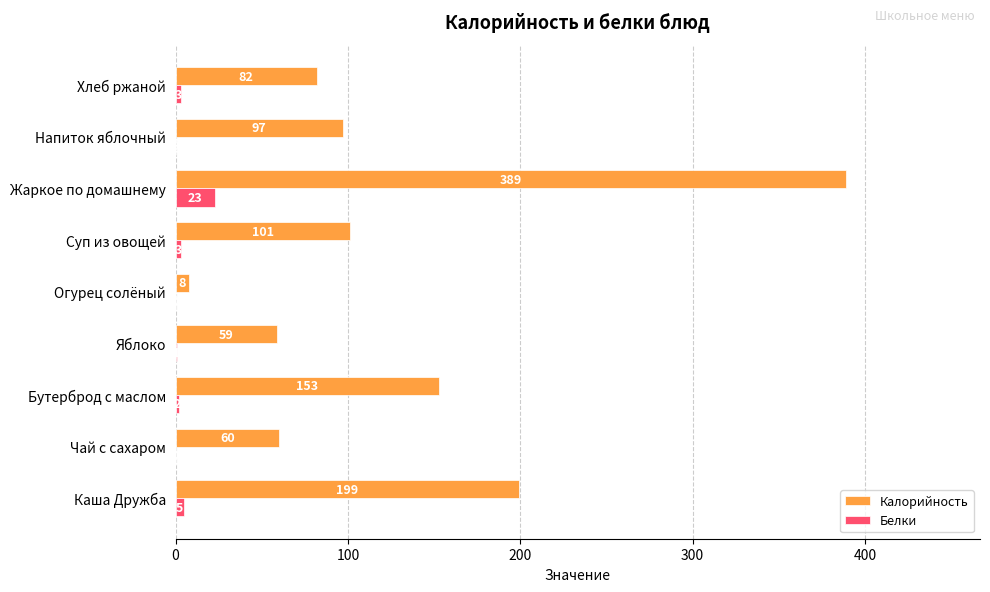

The value of Белки at Бутерброд с маслом is 2. True or false?

True